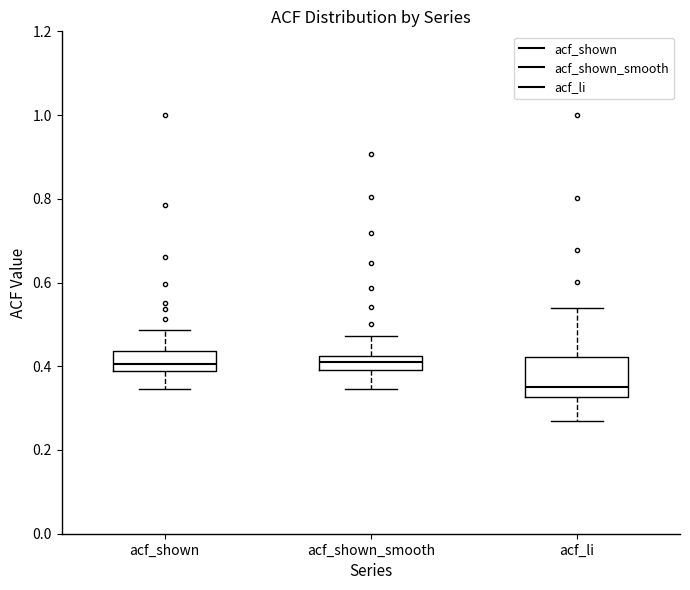

Reading left to right, read every box against the y-axis: the position of its median line, the range the box covers, and the ends of its whiskers. The values are not printed on the chart, so give them approximately, as read against the axis.

acf_shown: median 0.40, box 0.38 to 0.44, whiskers 0.34 to 0.48
acf_shown_smooth: median 0.40 (inside the box), box 0.40 to 0.42, whiskers 0.34 to 0.48
acf_li: median 0.36, box 0.32 to 0.42, whiskers 0.28 to 0.54